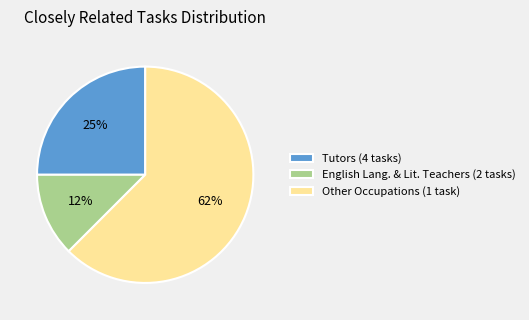

What percentage is the Tutors (4 tasks) slice, to the nearest percent?

25%